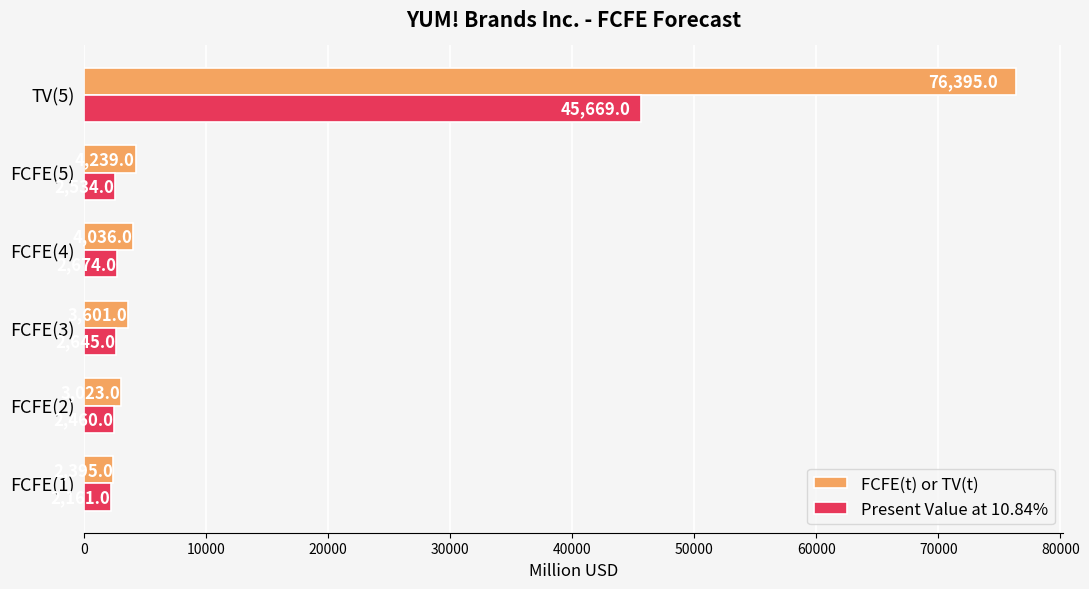

Is it true that Present Value at 10.84% equals 2674 at FCFE(4)?

True